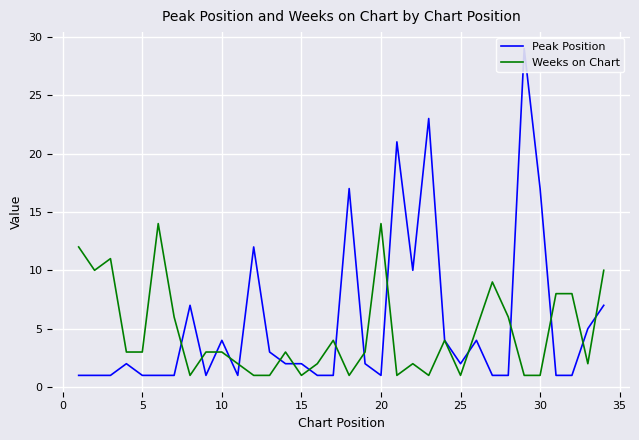

True or false: Weeks on Chart has a value of 0 at 30.

False